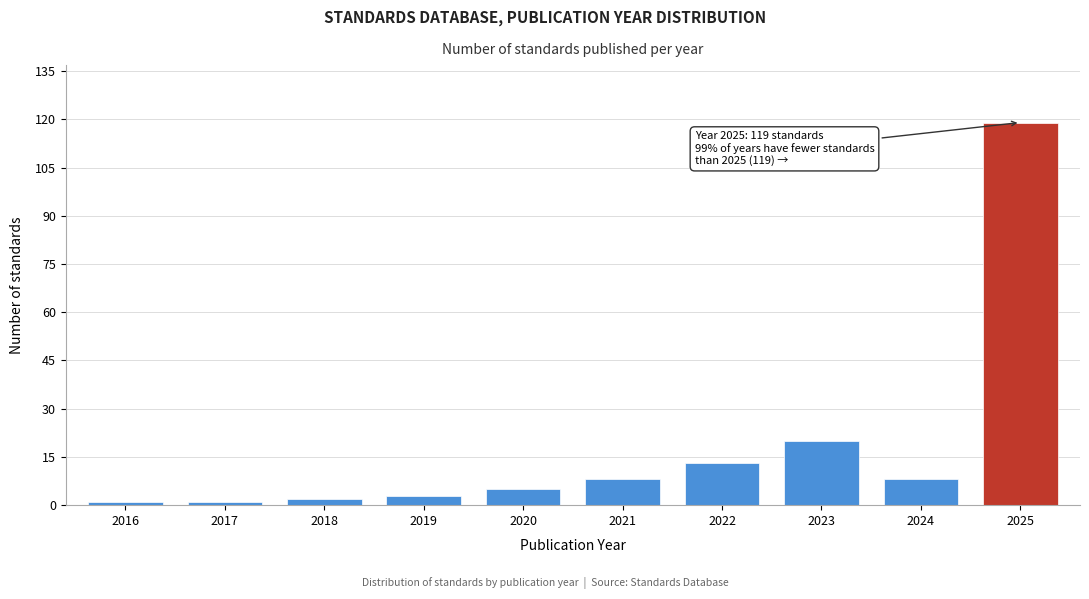

Reading left to right, list all the values displayed in this chart.

1	1	2	3	5	8	13	20	8	119